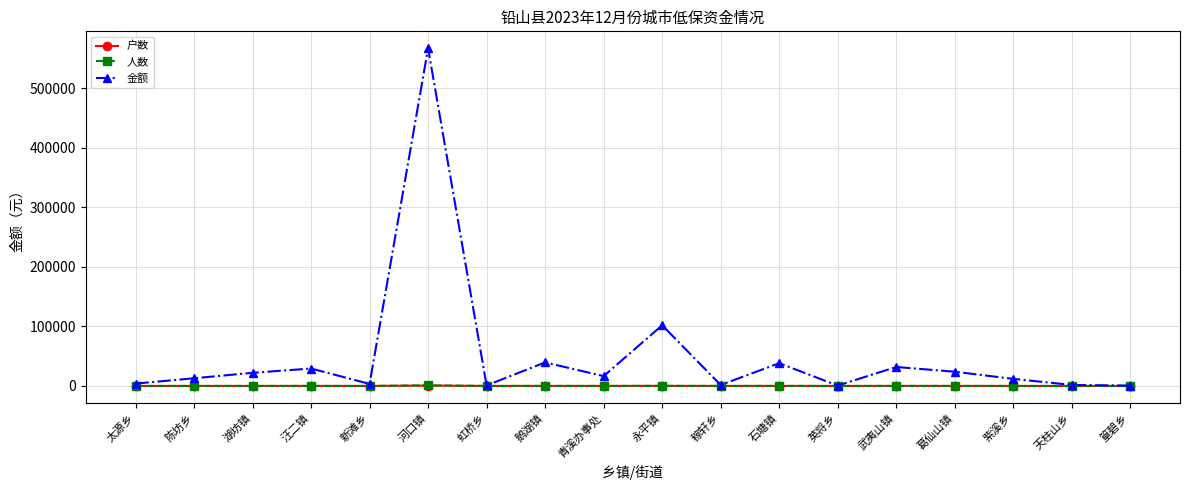

Is this an area chart (filled region under the line)?

No